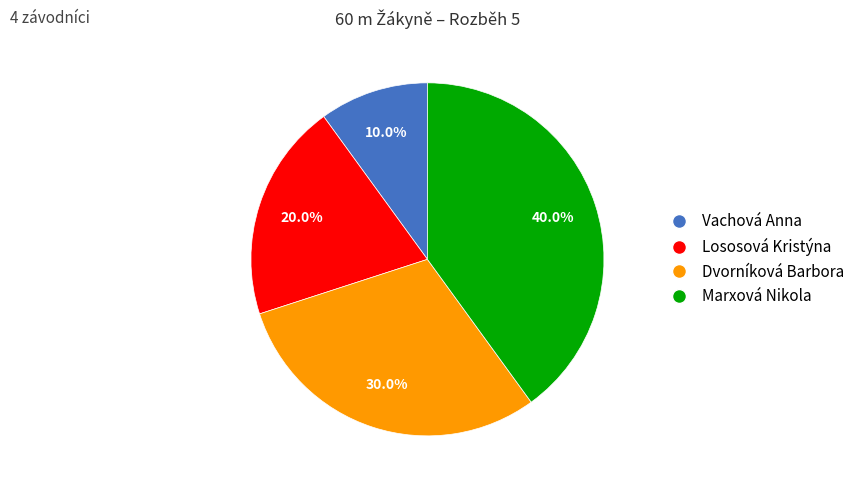

How many slices are in this pie chart?

4